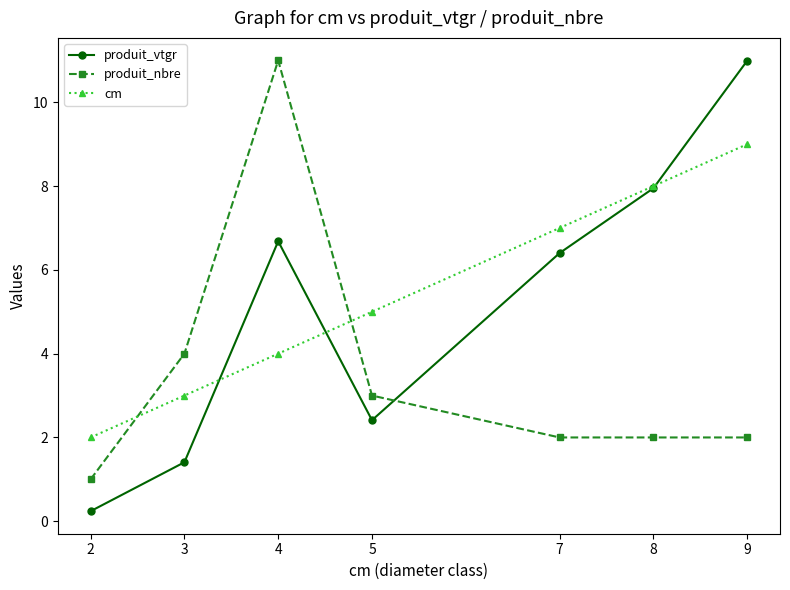

At which category is the sum across all series the highest?

9